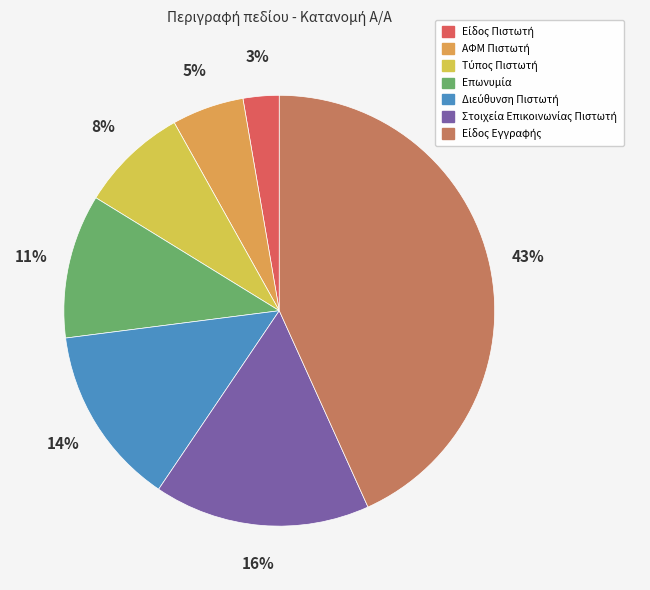

Is there a majority slice in this chart?

No